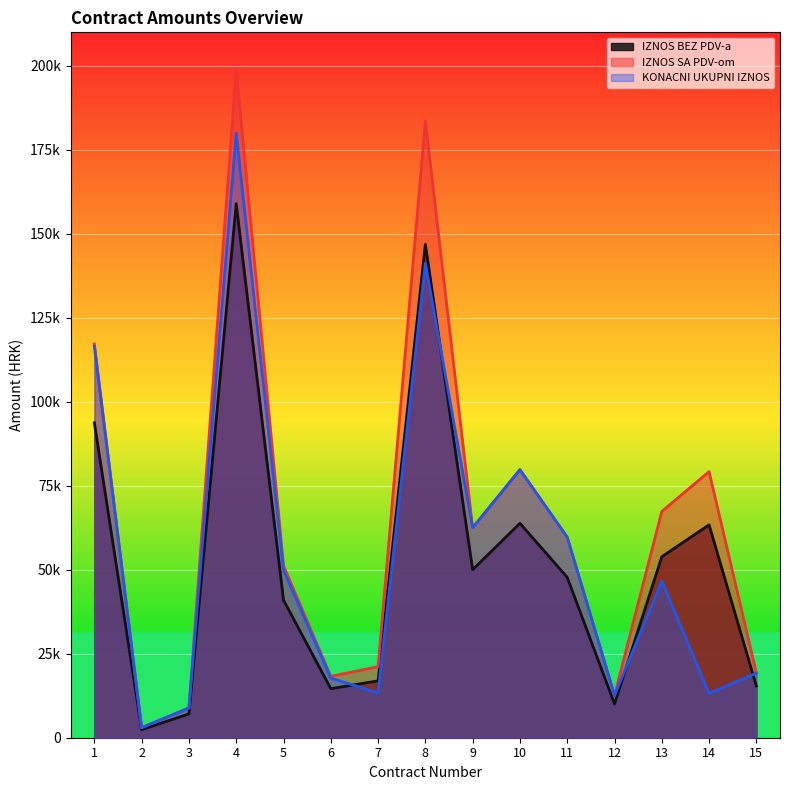

True or false: IZNOS SA PDV-om and IZNOS BEZ PDV-a cross at least once.

False